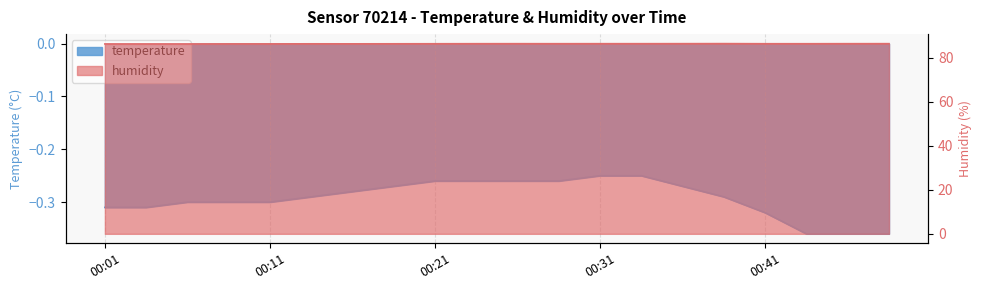

What is the highest value of the temperature series?

-0.2